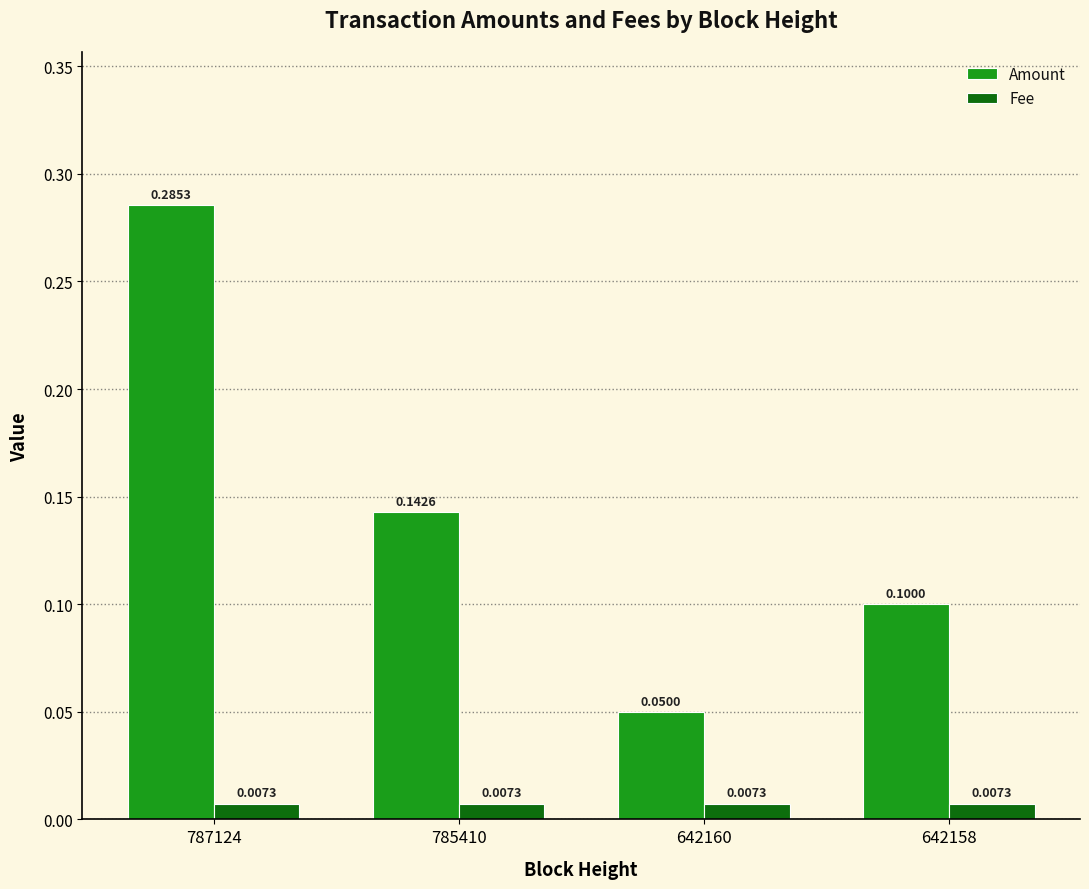

The value of Amount at 642160 is 0.1. True or false?

True